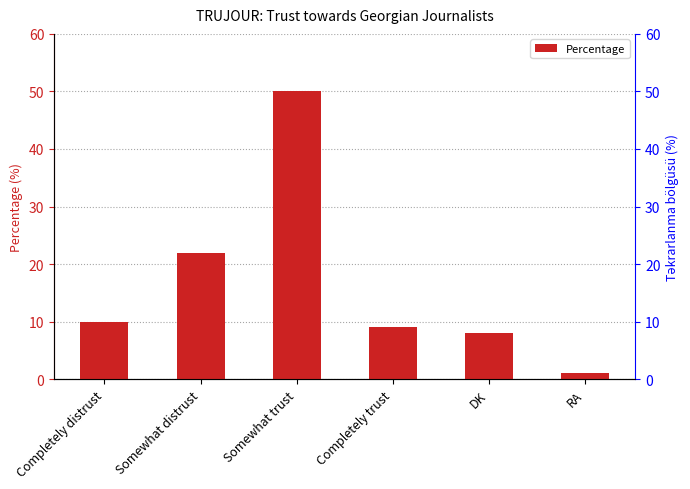

What is the difference between the values at Completely distrust and RA?

9